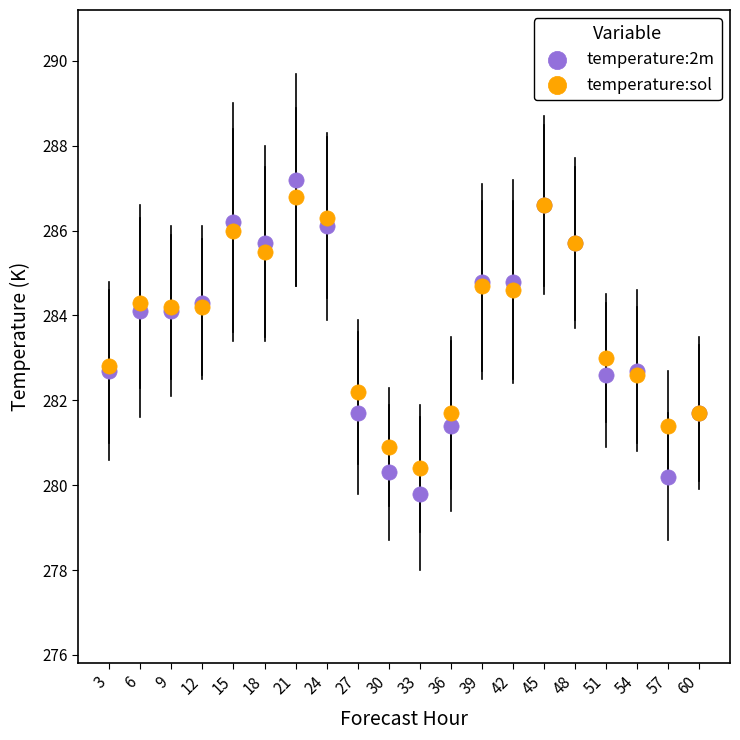

Which series has the widest spread of Y values?

temperature:2m